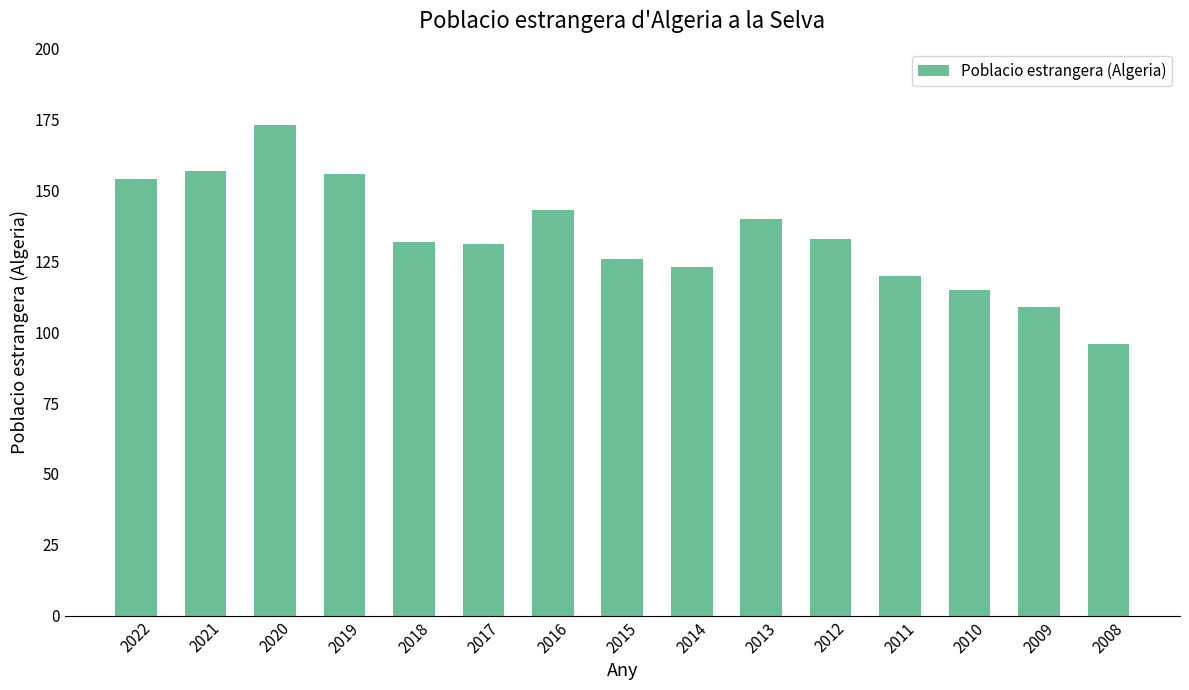

What is the greatest value displayed?

173